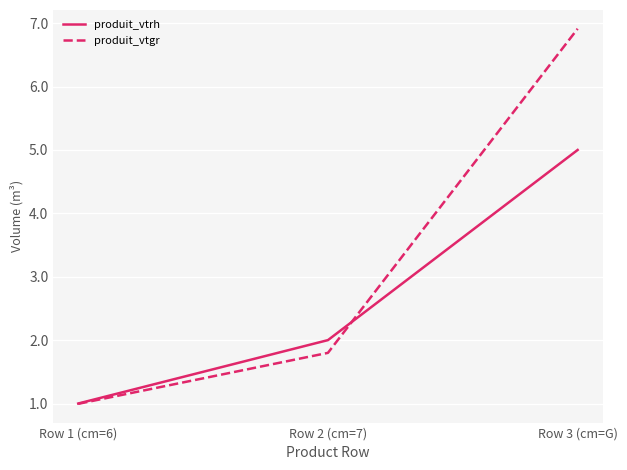

What are all the series names shown in the legend?

produit_vtrh, produit_vtgr